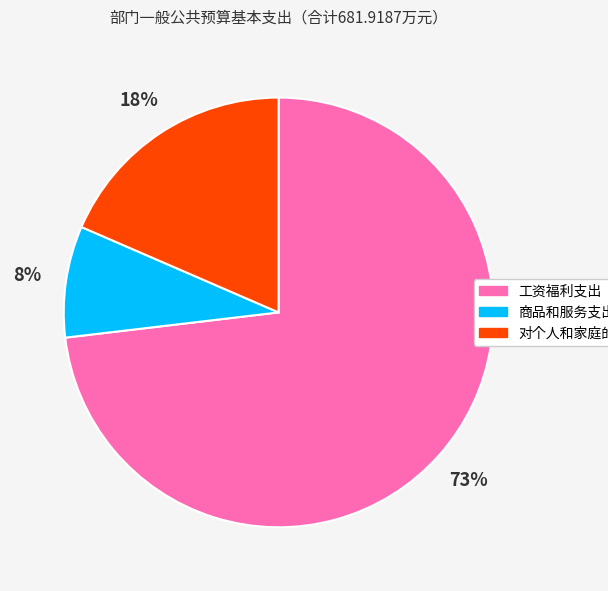

True or false: 对个人和家庭的补助 accounts for 18% of the total.

True